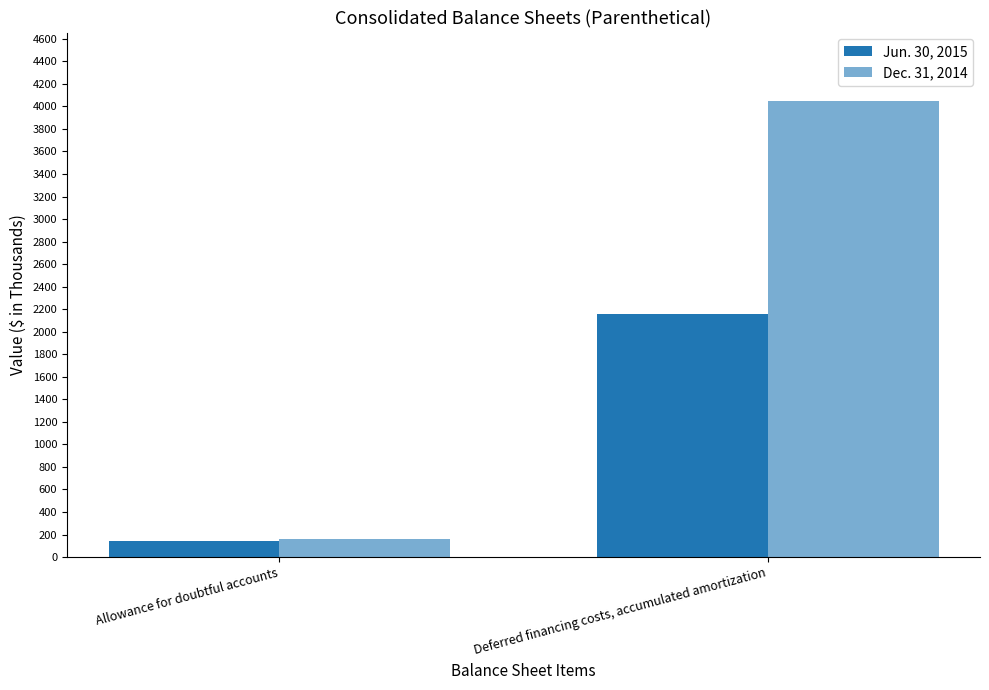

What is the sum of all Dec. 31, 2014 values?

4209